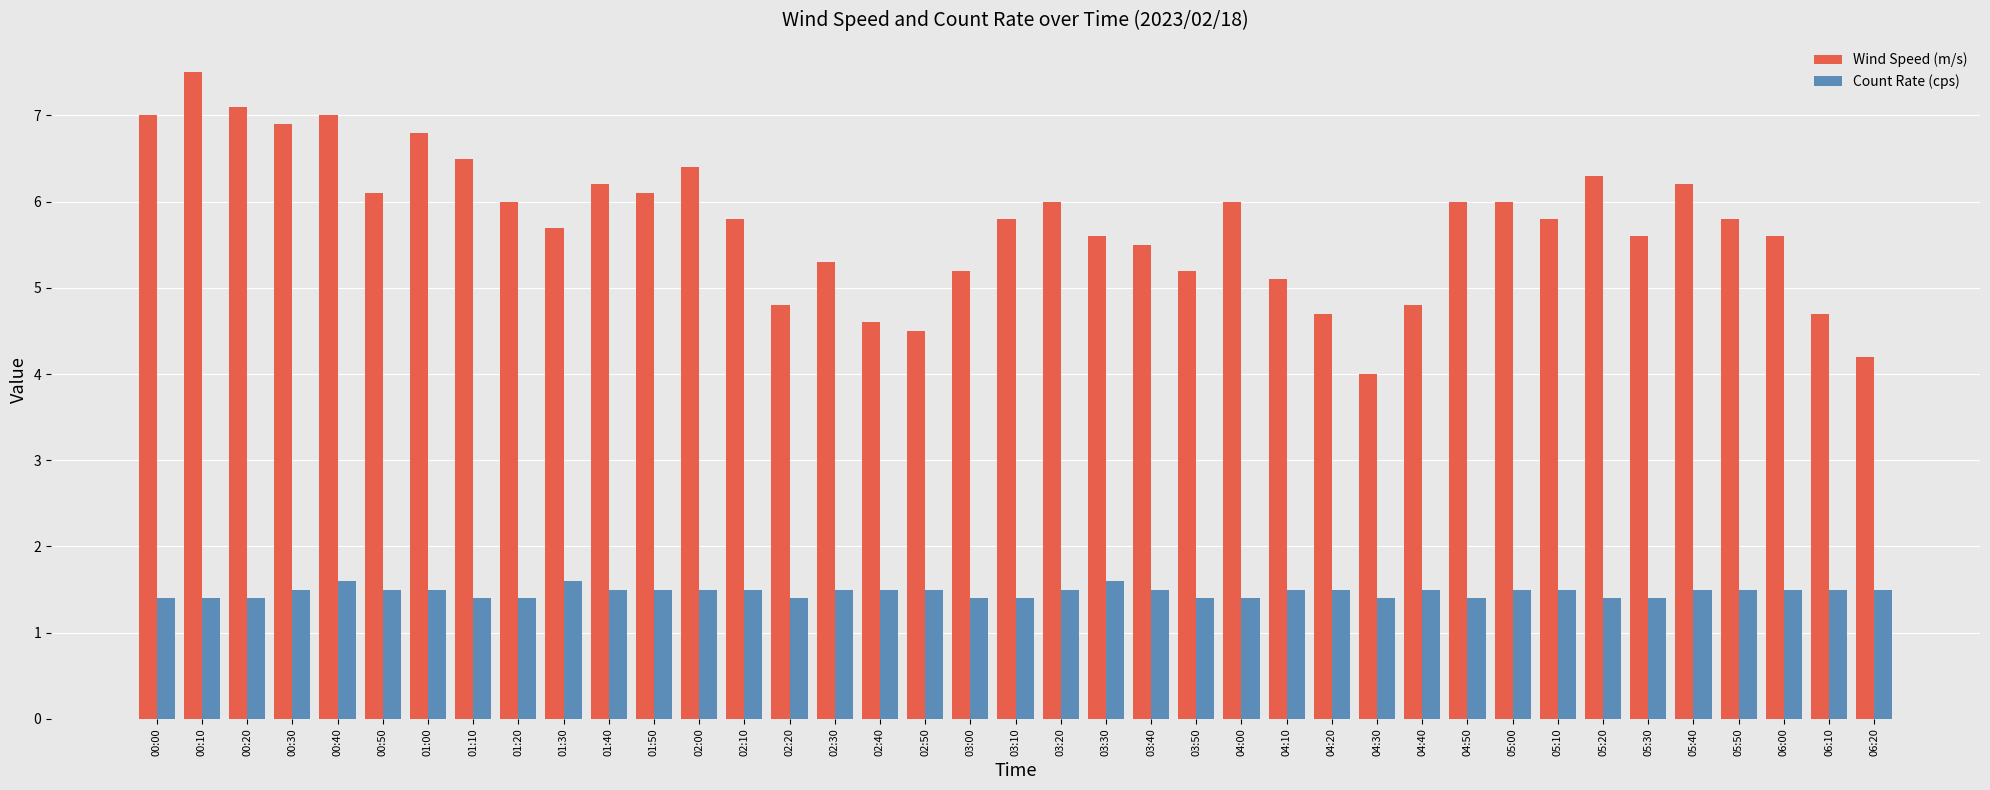

What position from the left is 03:30?

22